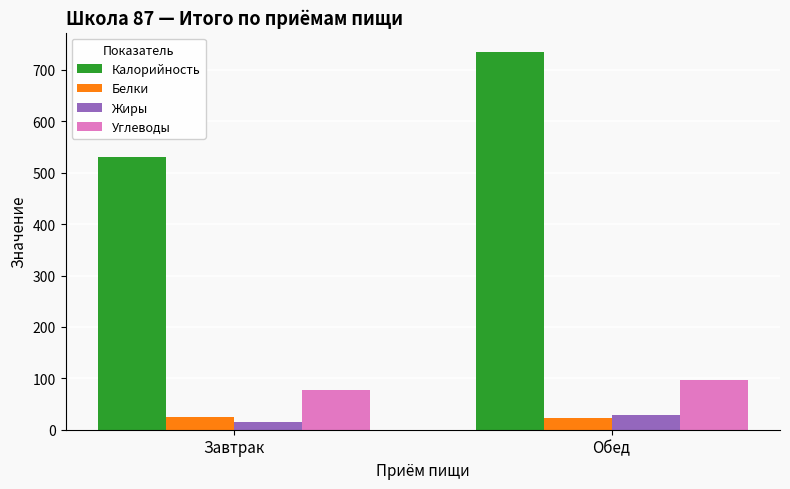

What is the label of the 1st bar from the right?

Обед